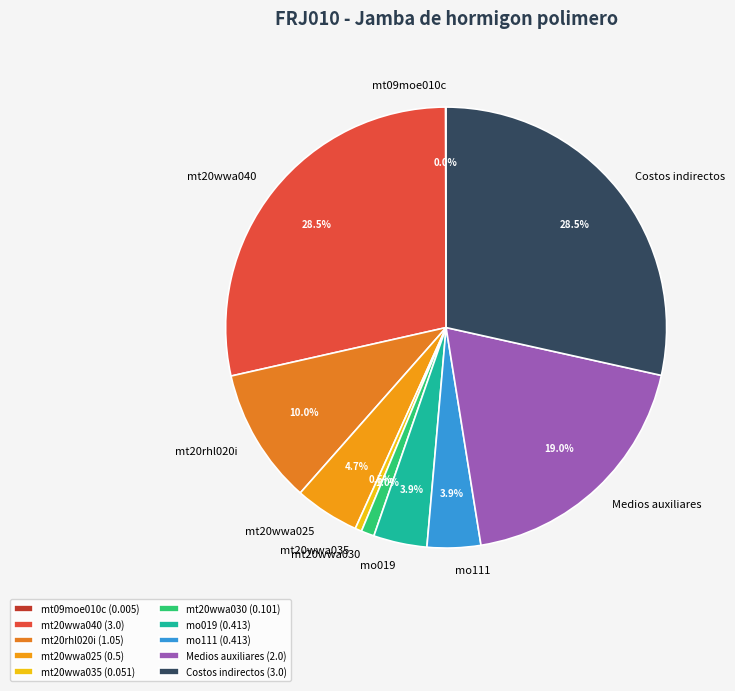

Approximately how many times larger is the value at mt20rhl020i compared to Medios auxiliares?

0.5